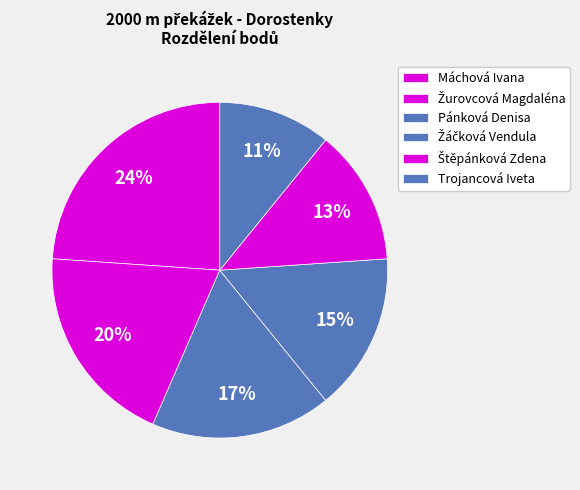

To the nearest percent, what percentage of the pie is Máchová Ivana?

24%